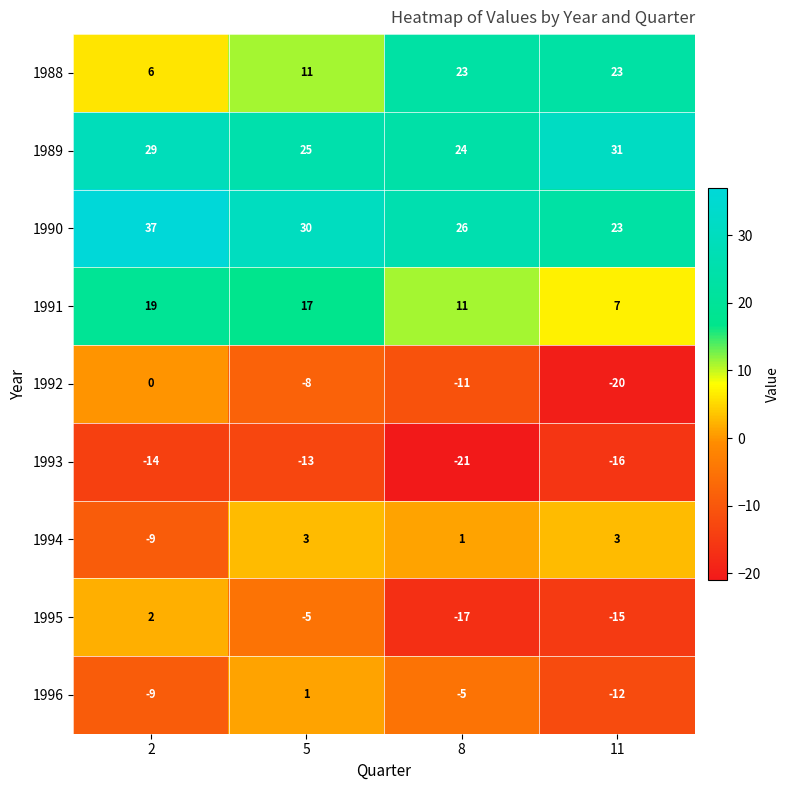

Is it true that 1995 equals -6 at 8?

False